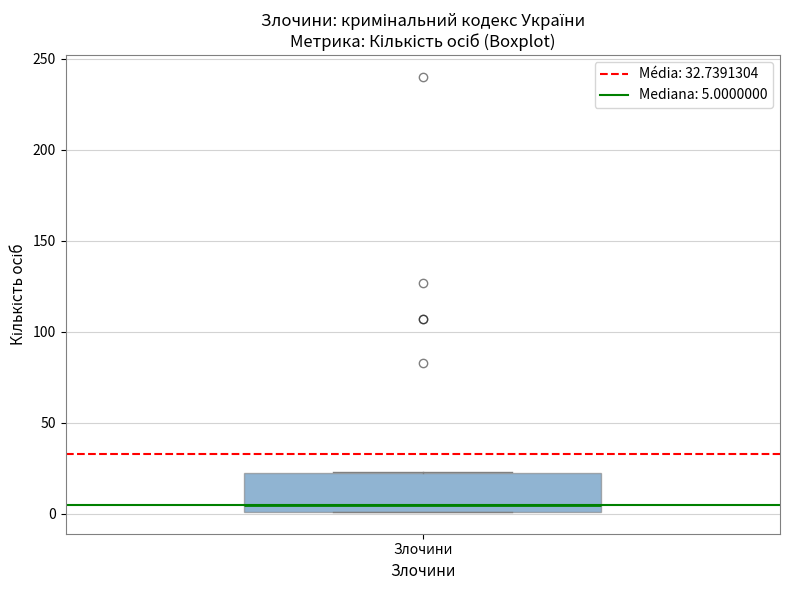

Read this box plot against the y-axis: the position of the median line, the range covered by the box, and the ends of both whiskers. The values are not printed on the chart, so give them approximately, as read against the axis.

median 5, box 0 to 25, whiskers 0 to 25